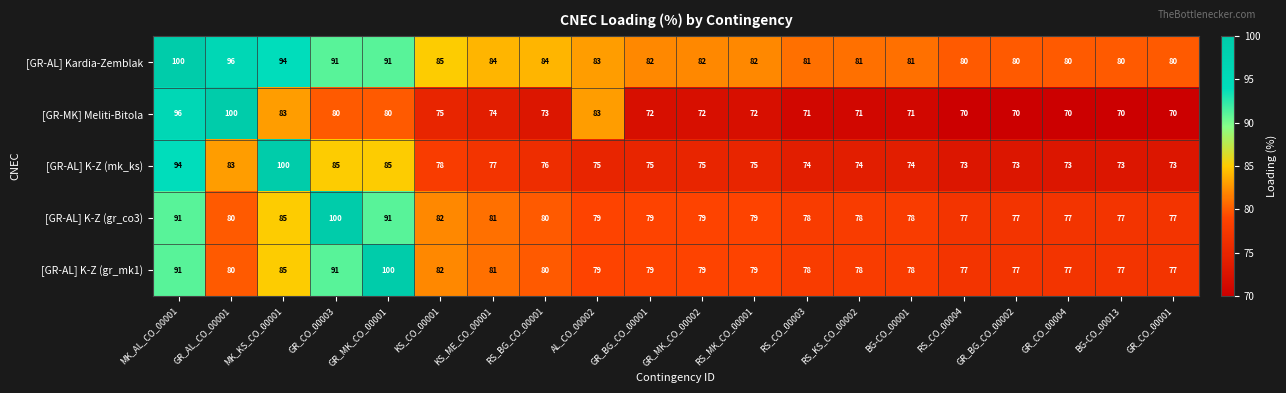

How many data points does each series have?

20